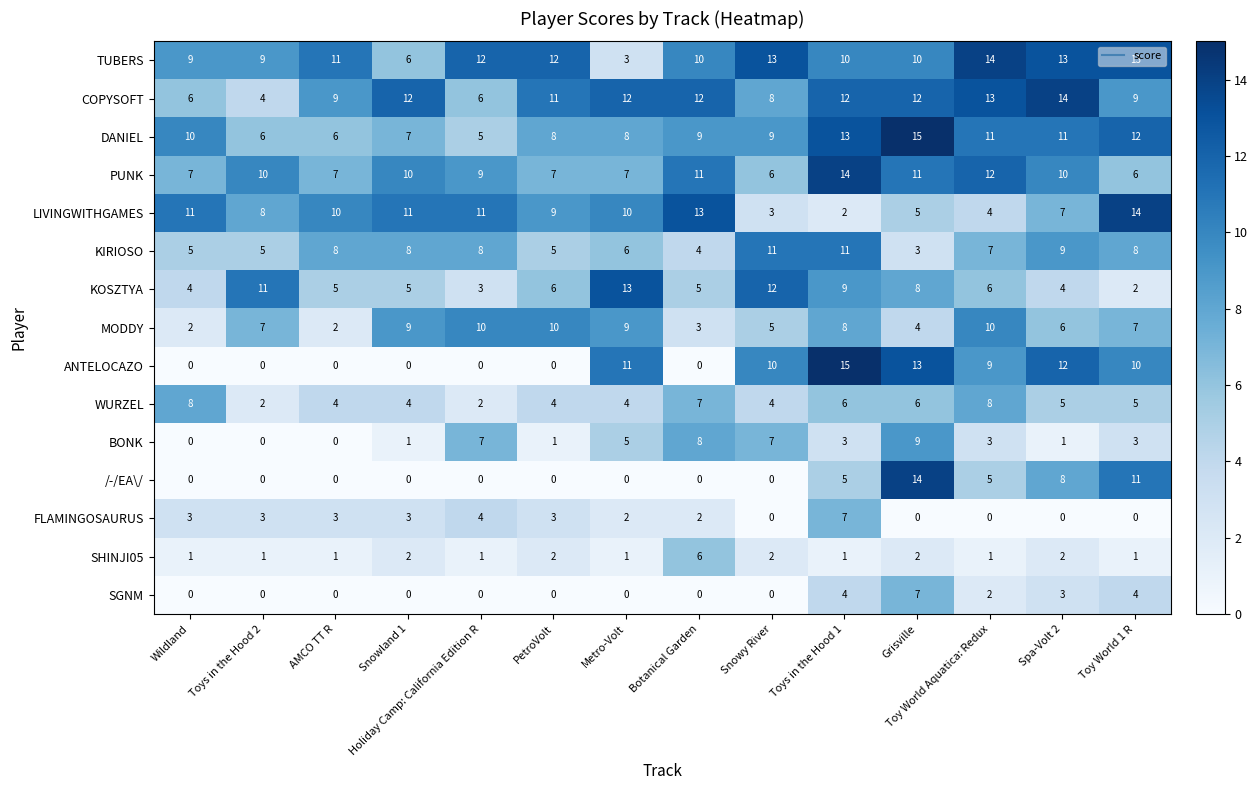

Rank the series at Grisville from lowest to highest value.

FLAMINGOSAURUS, SHINJI05, KIRIOSO, MODDY, LIVINGWITHGAMES, WURZEL, SGNM, KOSZTYA, BONK, TUBERS, PUNK, COPYSOFT, ANTELOCAZO, /-/EA\/, DANIEL